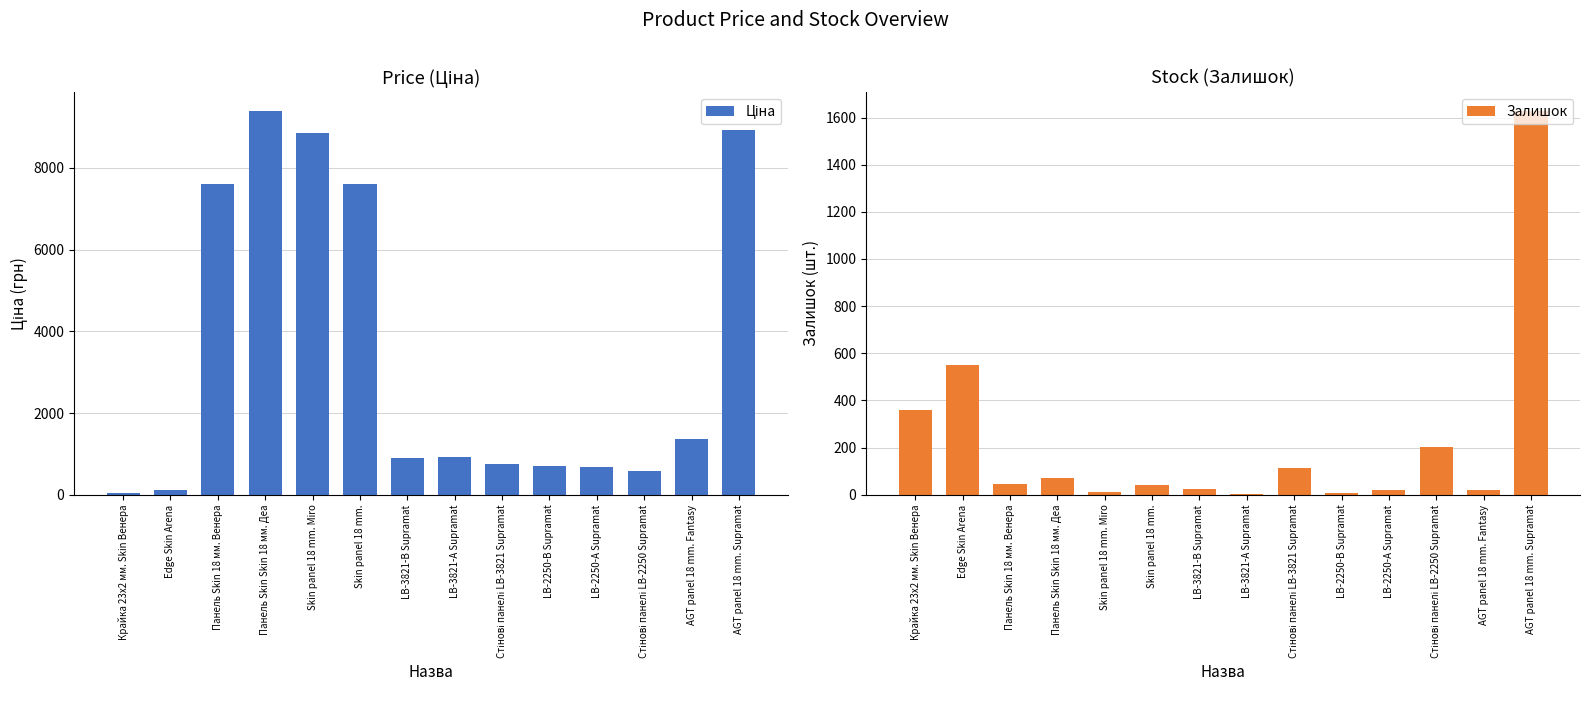

At which label is Залишок closest to 814?

Edge Skin Arena